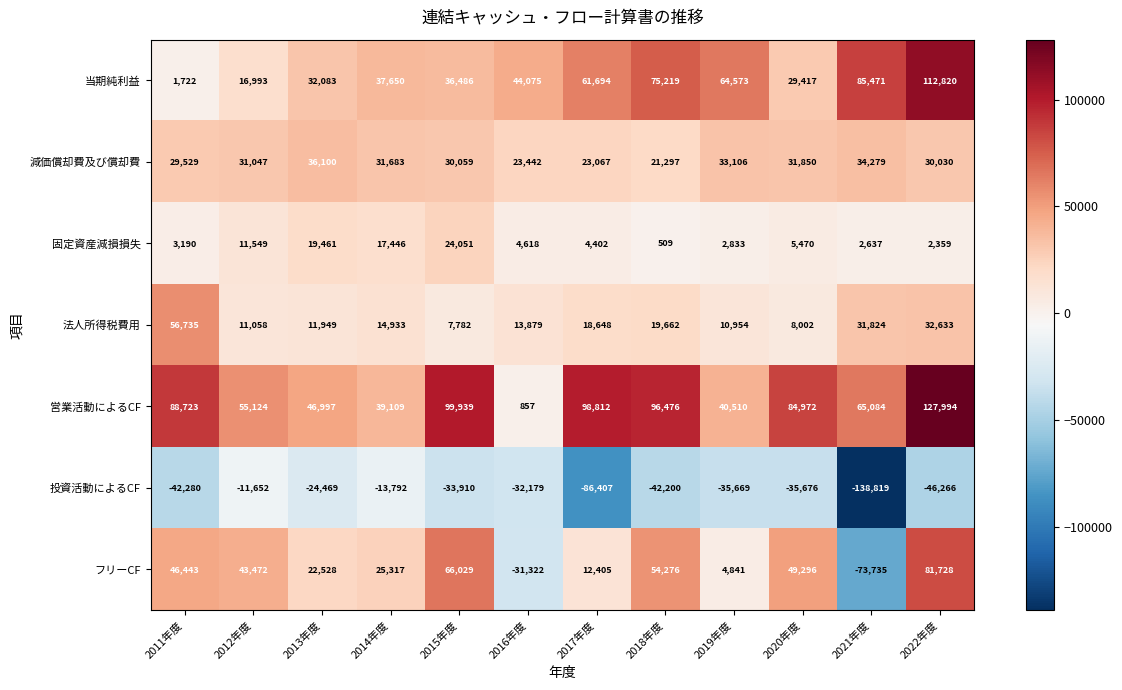

The 減価償却費及び償却費 series shows 29529 at 2011年度. True or false?

True